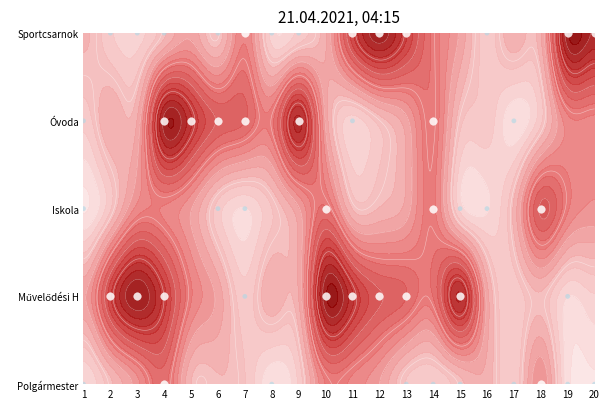

Where is High value nearest to the value 2?

10